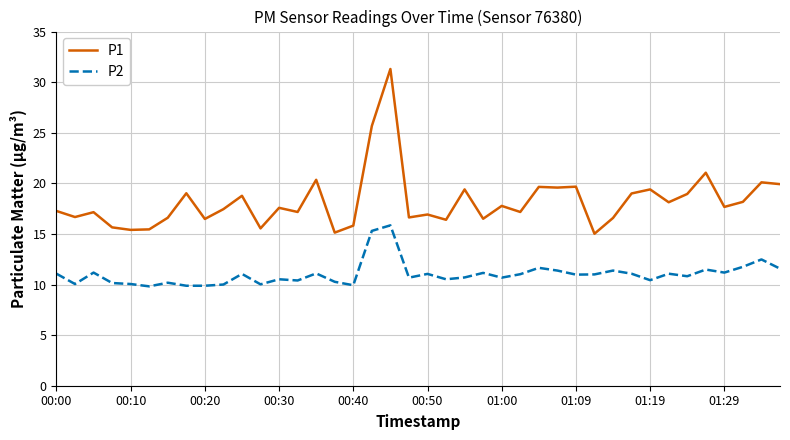

True or false: P1 and P2 intersect in this chart.

False